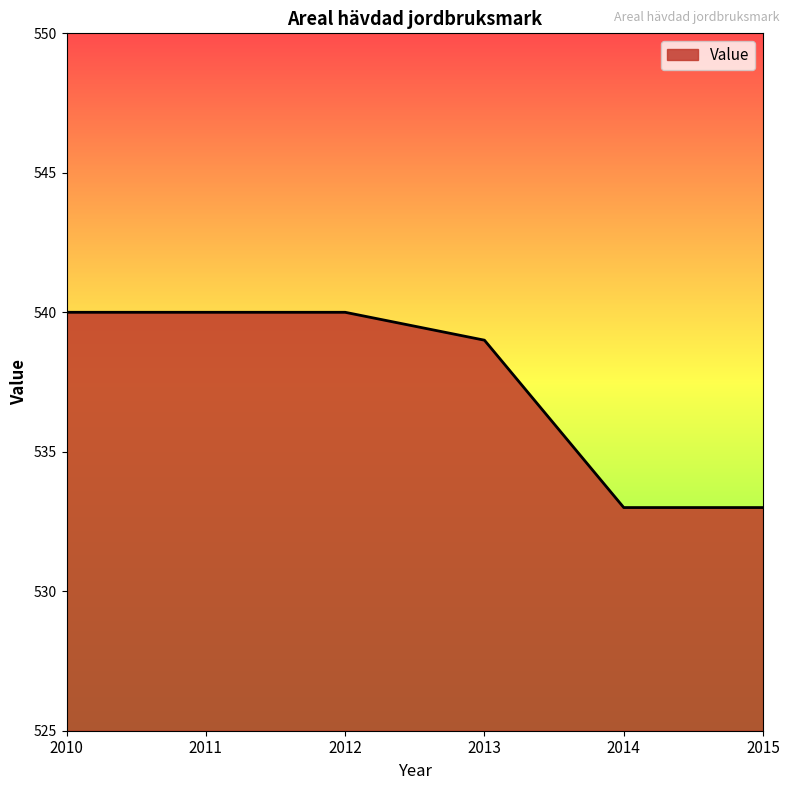

Count the values in the range 533 to 540.

6